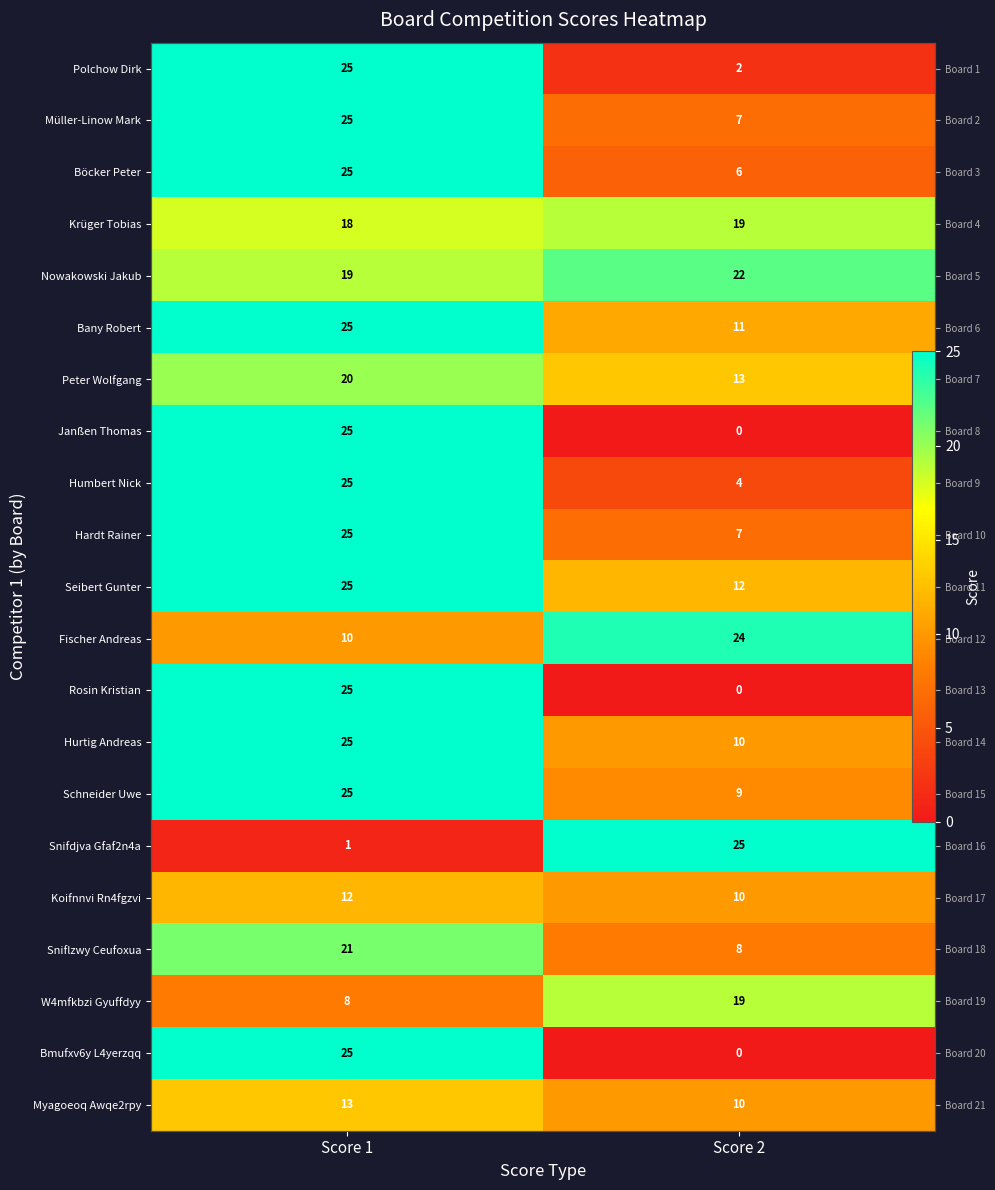

What is the maximum value shown in the chart?

25